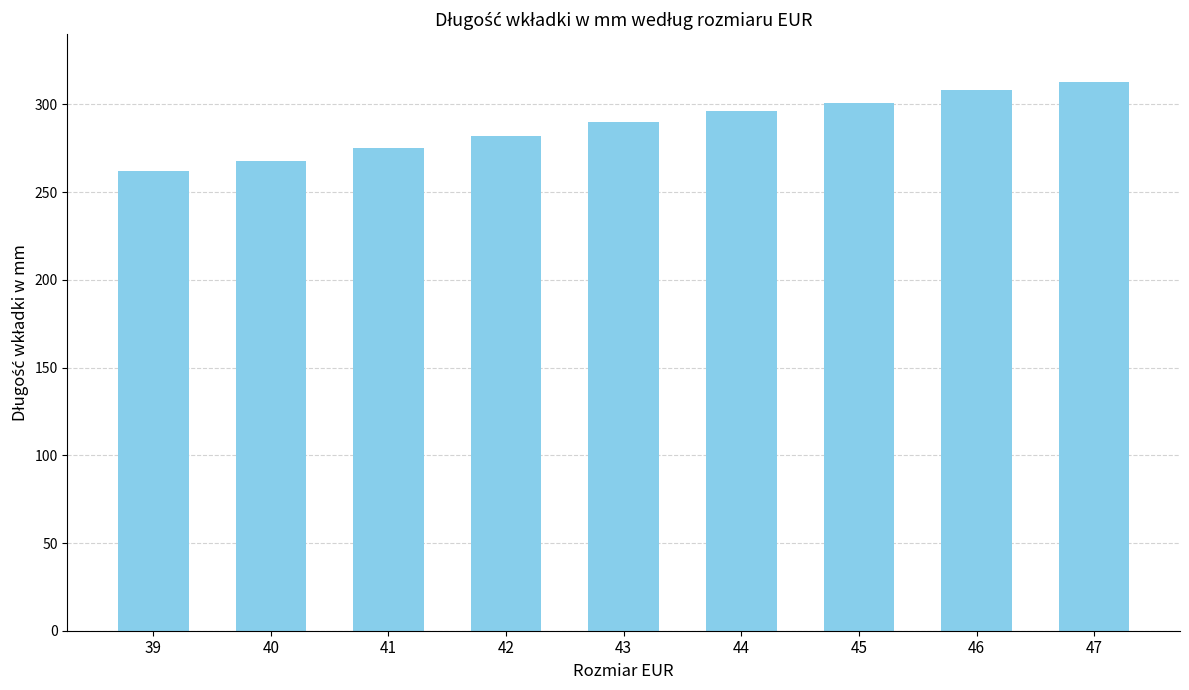

Count the number of categories in the chart.

9